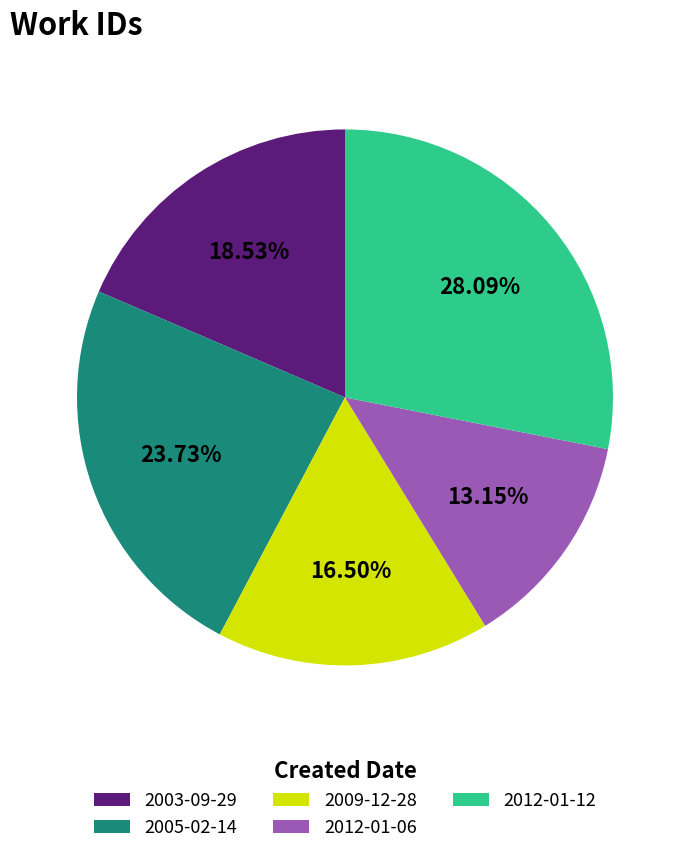

Which category has the smallest portion of the pie?

2012-01-06